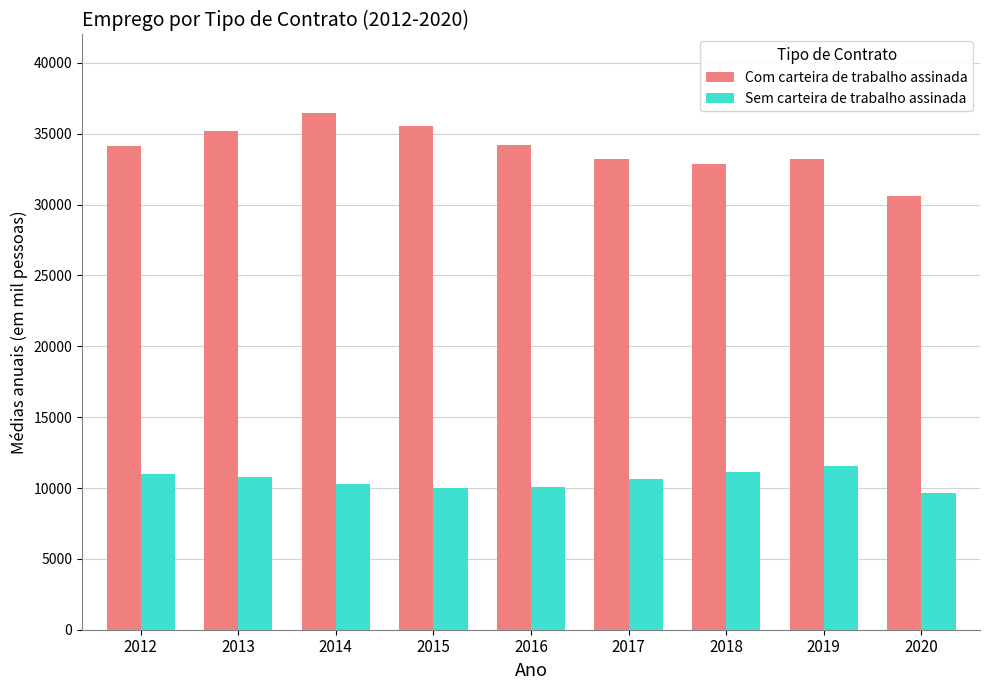

Which series has the widest spread of values?

Com carteira de trabalho assinada